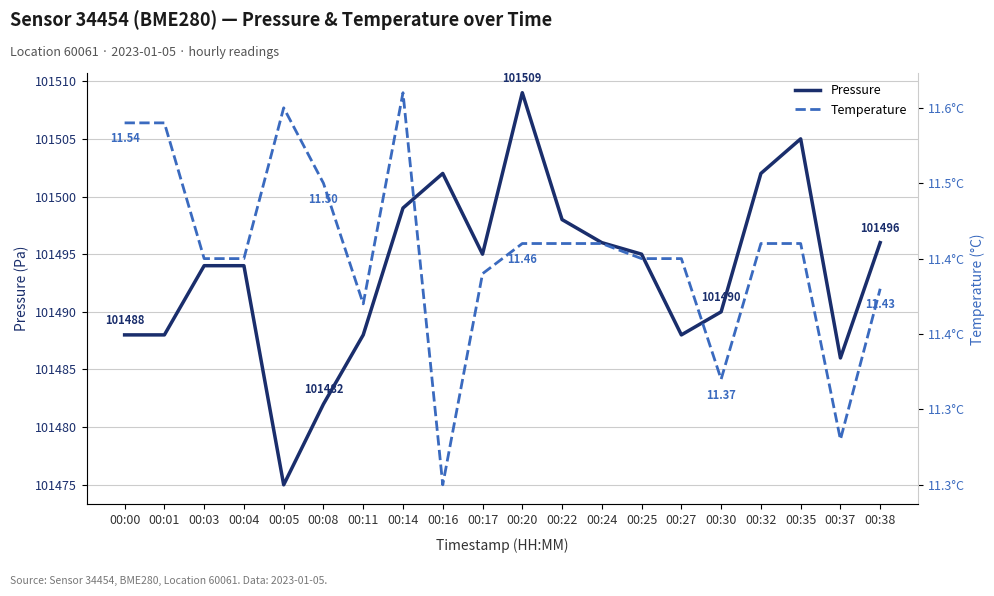

Where is the first local minimum for temperature?

00:11